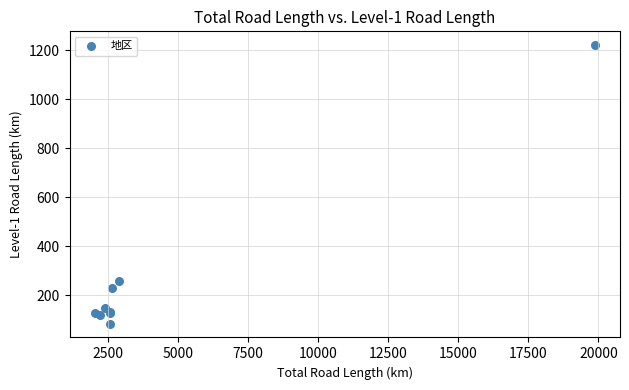

What Y value in the scatter plot is closest to 652?

258.2